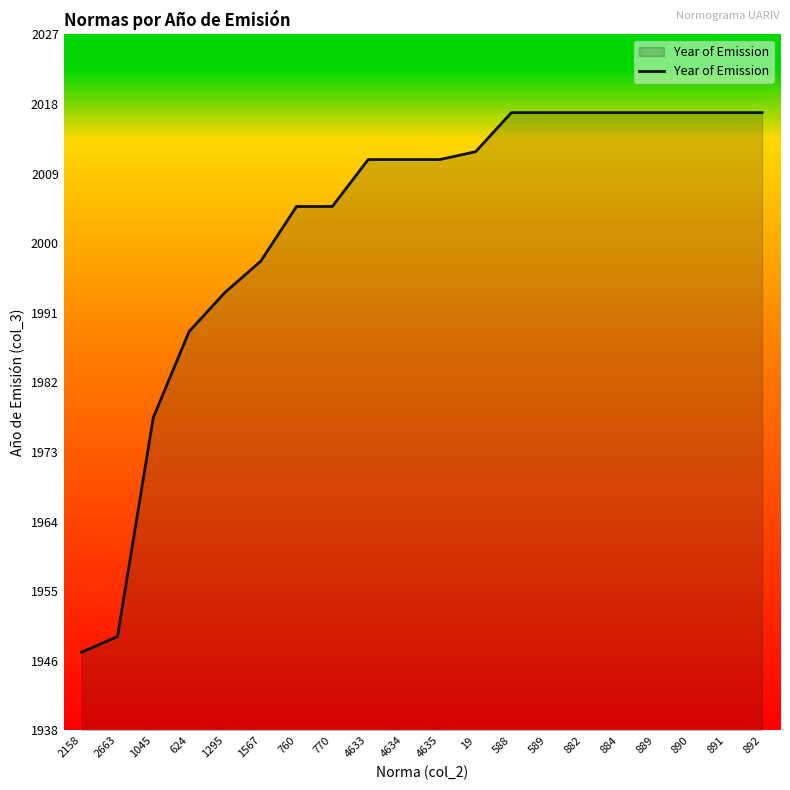

What is the average value?

2002